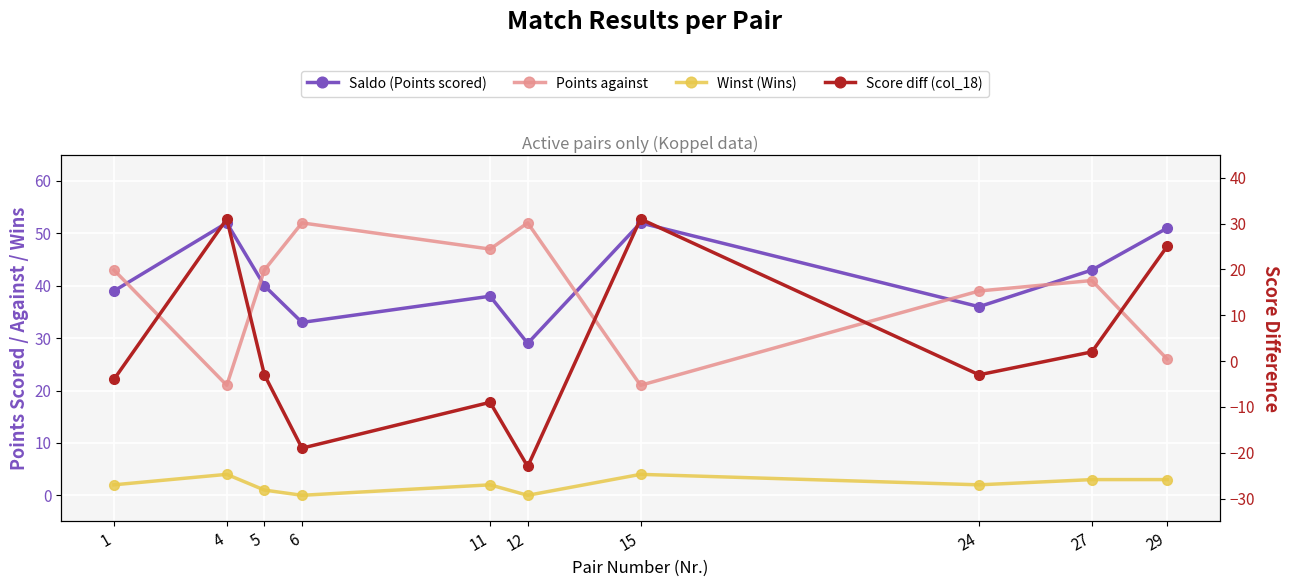

Which series has the largest range (max minus min)?

Score diff (col_18)